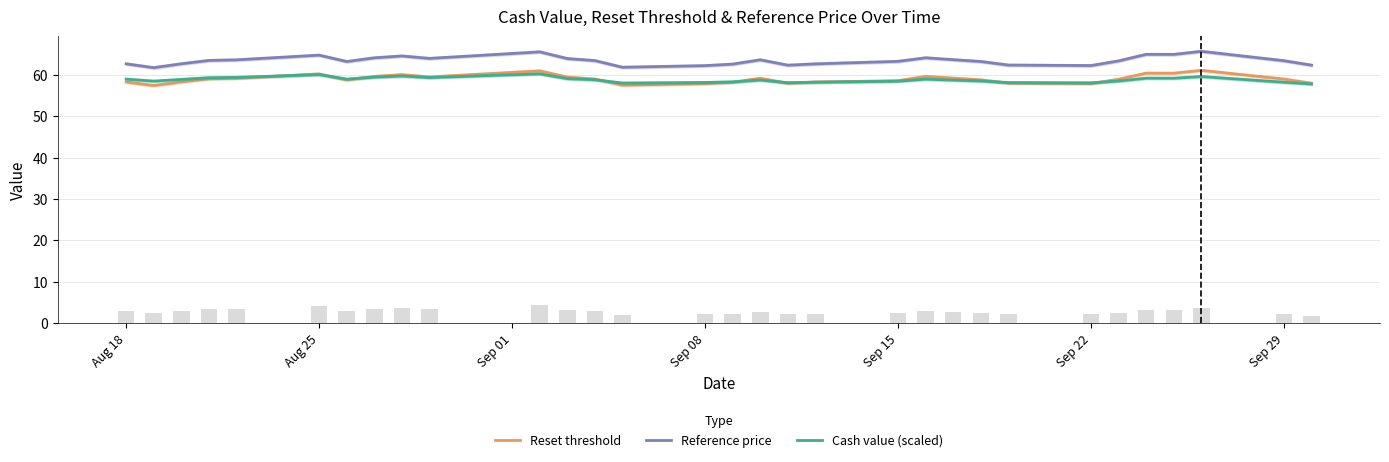

The Cash value (scaled) series shows 60.1 at Aug 25. True or false?

True